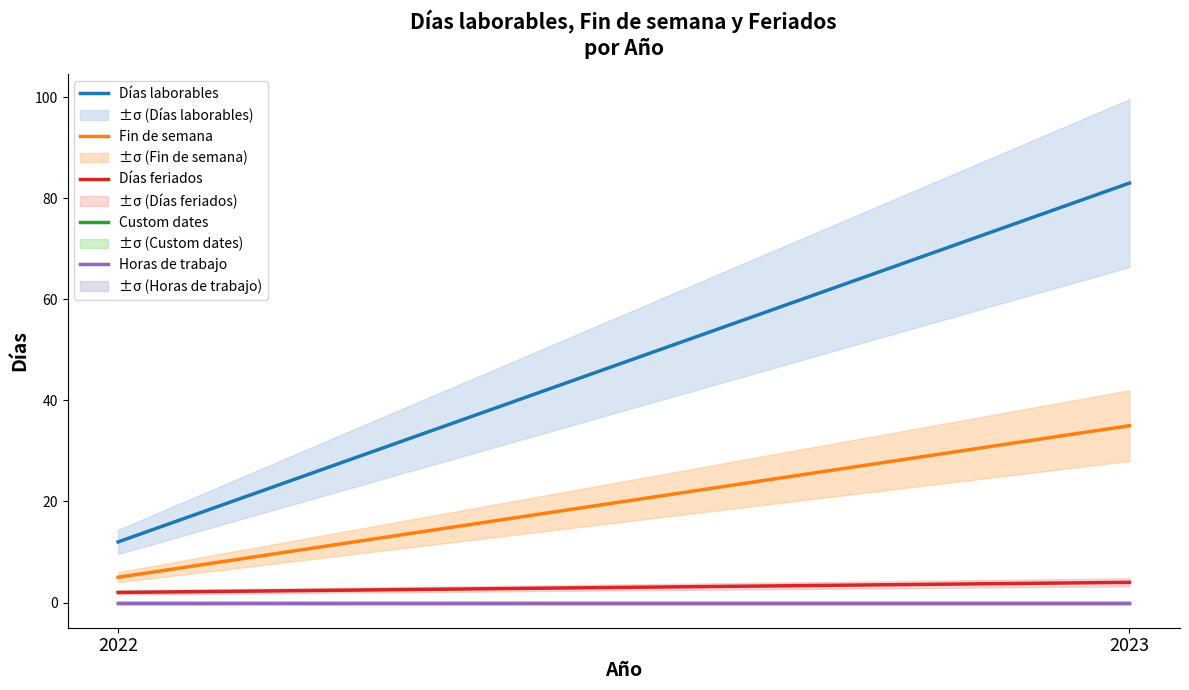

Reading left to right, extract all data points from this chart.

Días laborables: 12	83
Fin de semana: 5	35
Días feriados: 2	4
Custom dates: 0	0
Horas de trabajo: 0	0